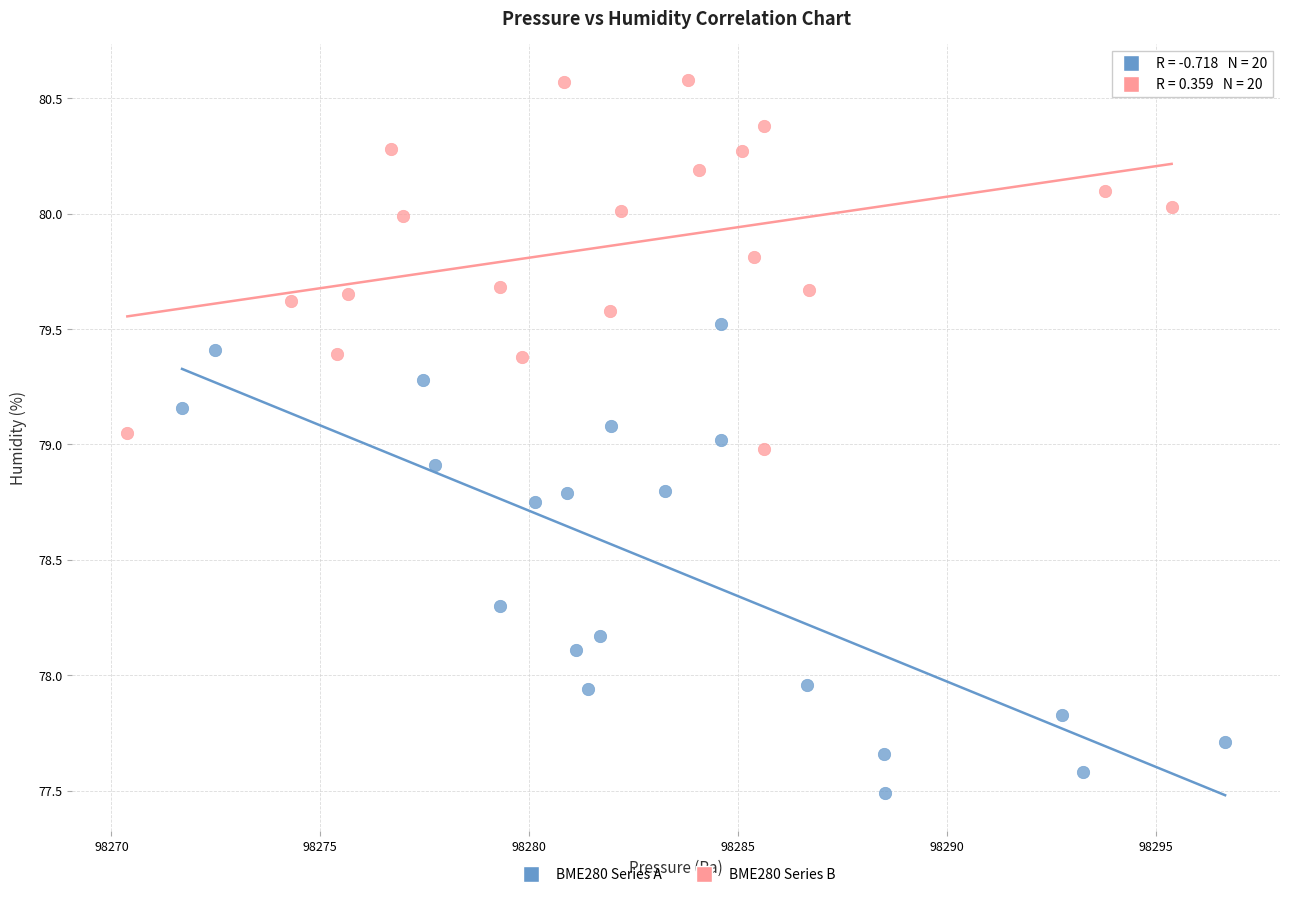

Which series has the widest spread of Y values?

BME280 Series A